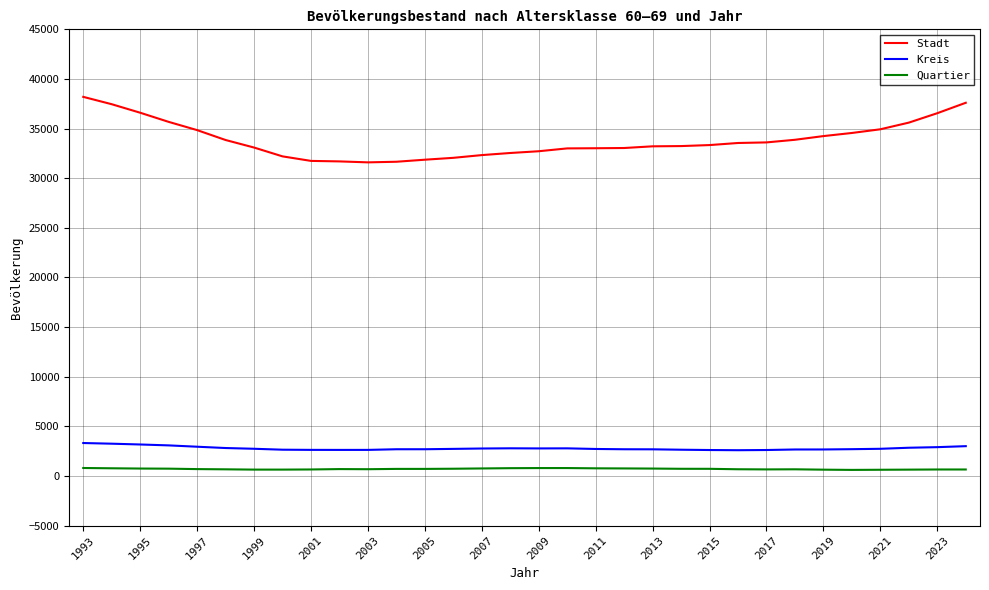

What is the lowest value of the Stadt series?

31596